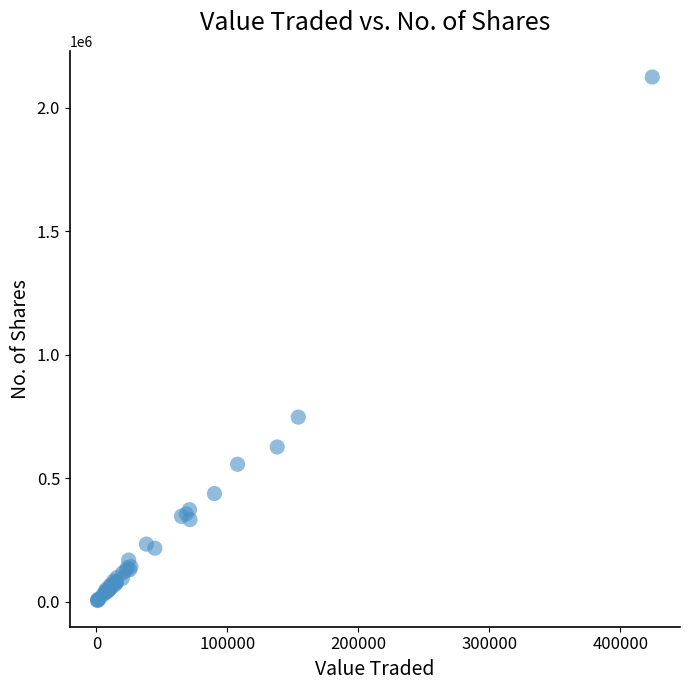

What Y value in the scatter plot is closest to 1064670?

747164